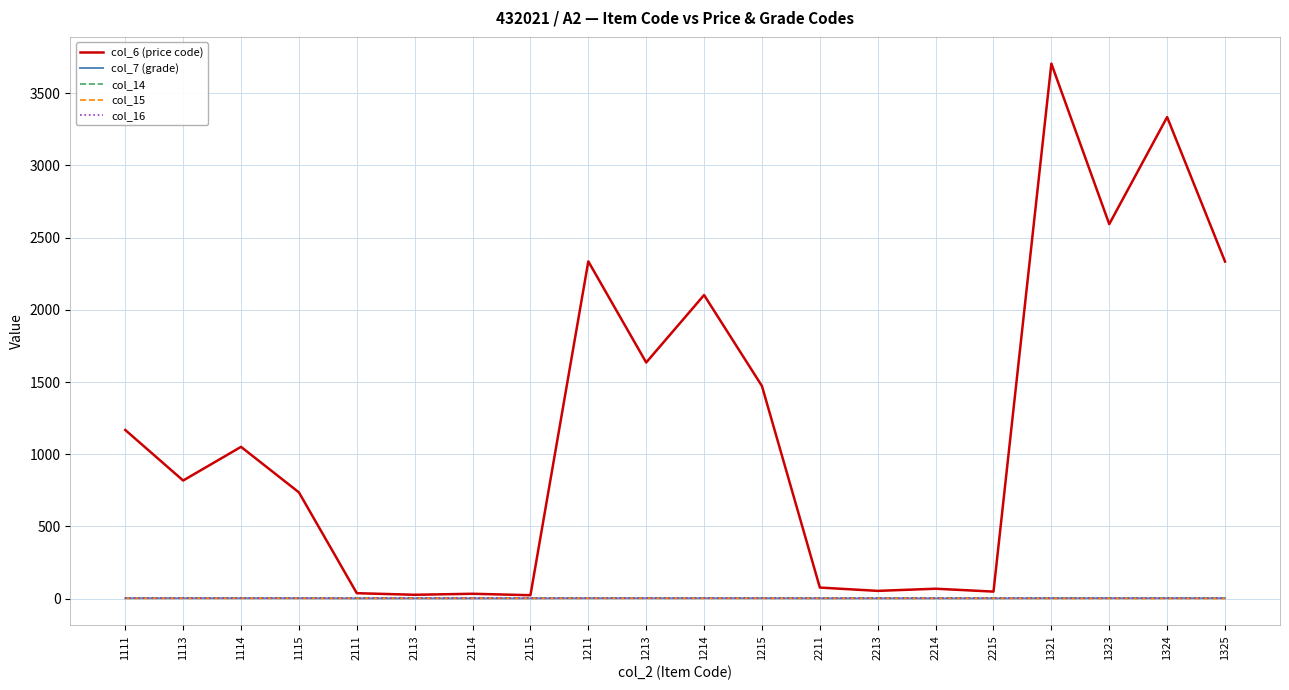

True or false: col_15 has more than 0 interior local peaks.

False